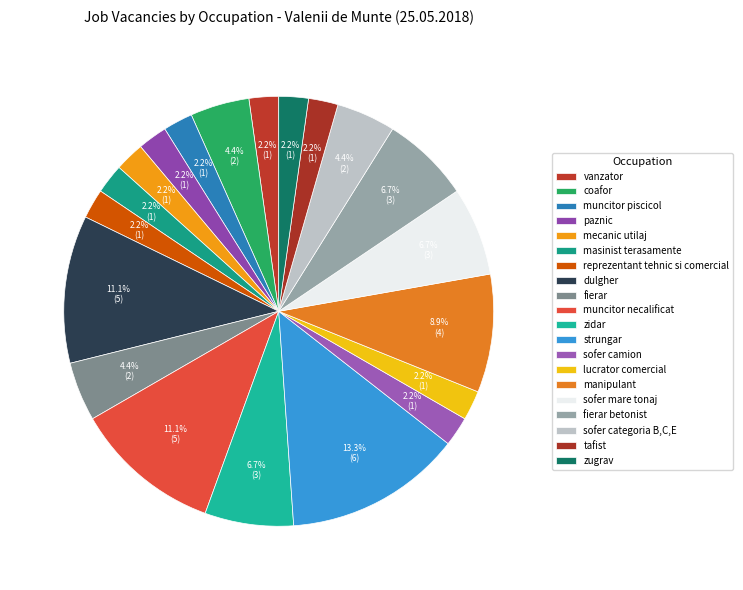

Count the number of slices in the pie.

20